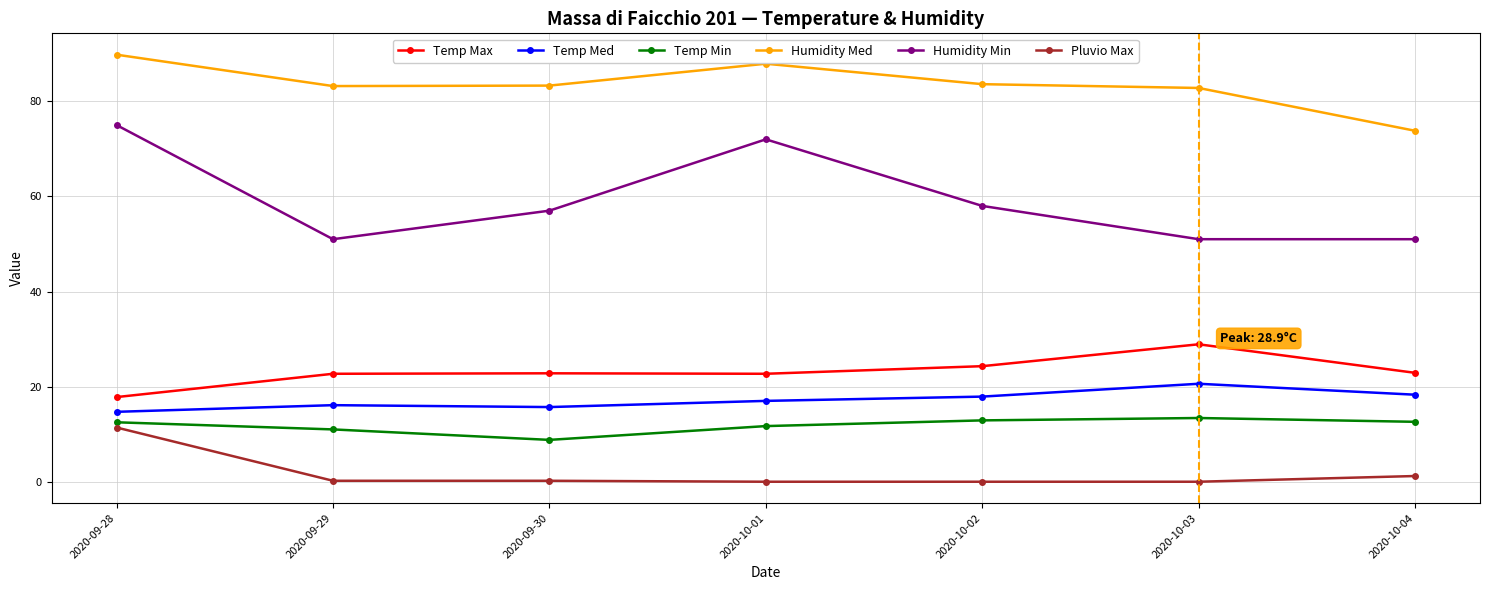

At which category is the sum across all series the highest?

2020-09-28